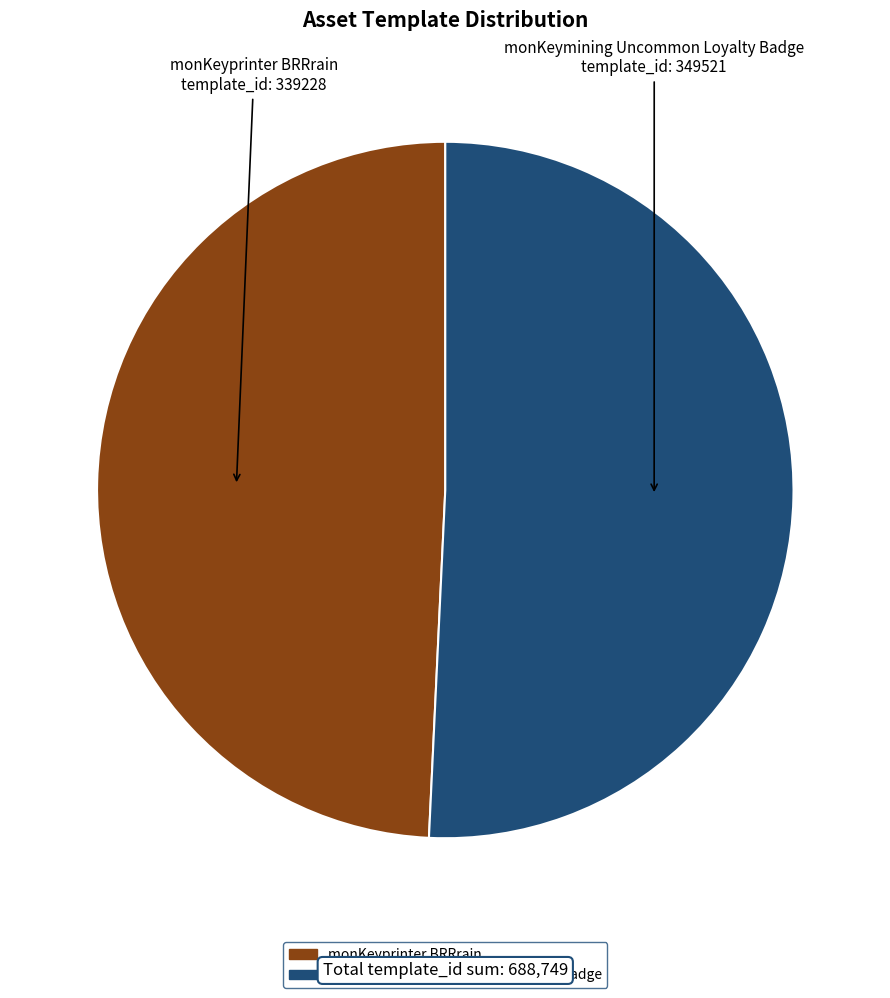

What is the smallest slice in the pie chart?

monKeyprinter BRRrain